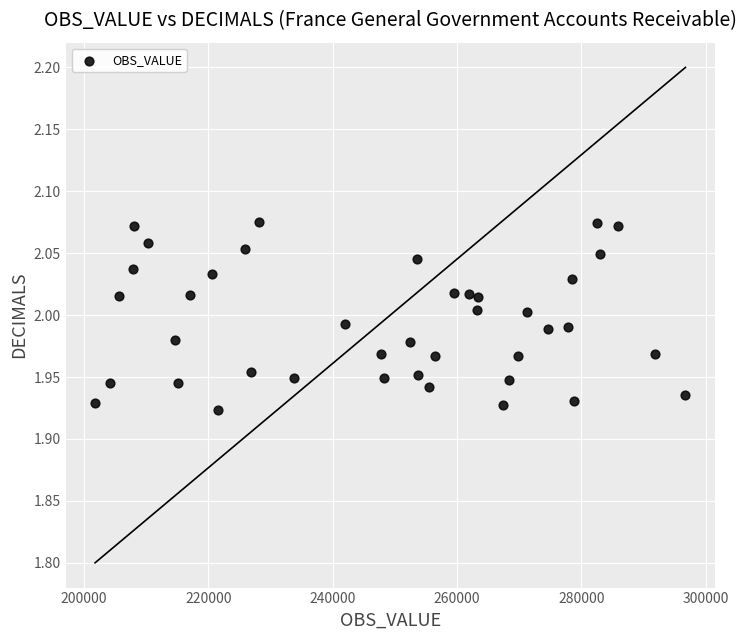

What is the range of X values (max minus min)?

94919.0